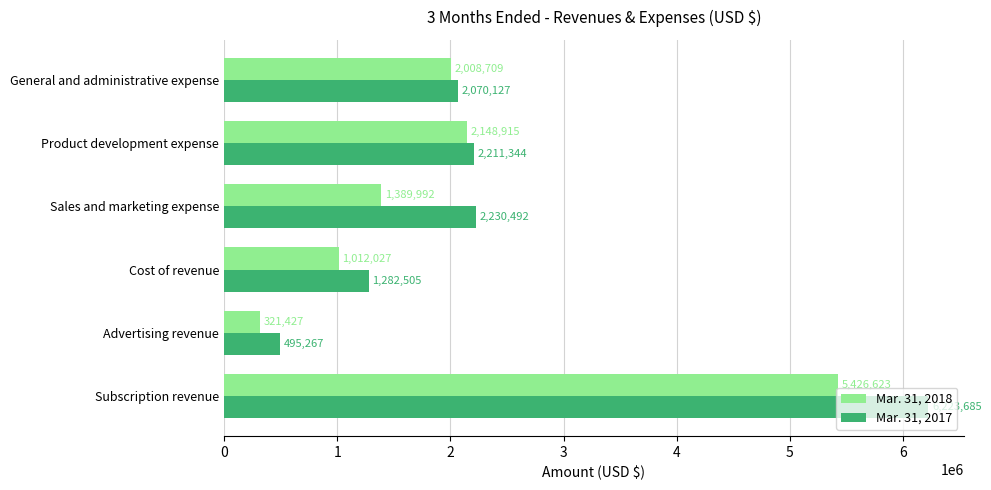

What is the difference between the maximum and second lowest values in the Mar. 31, 2017 series?

4941180